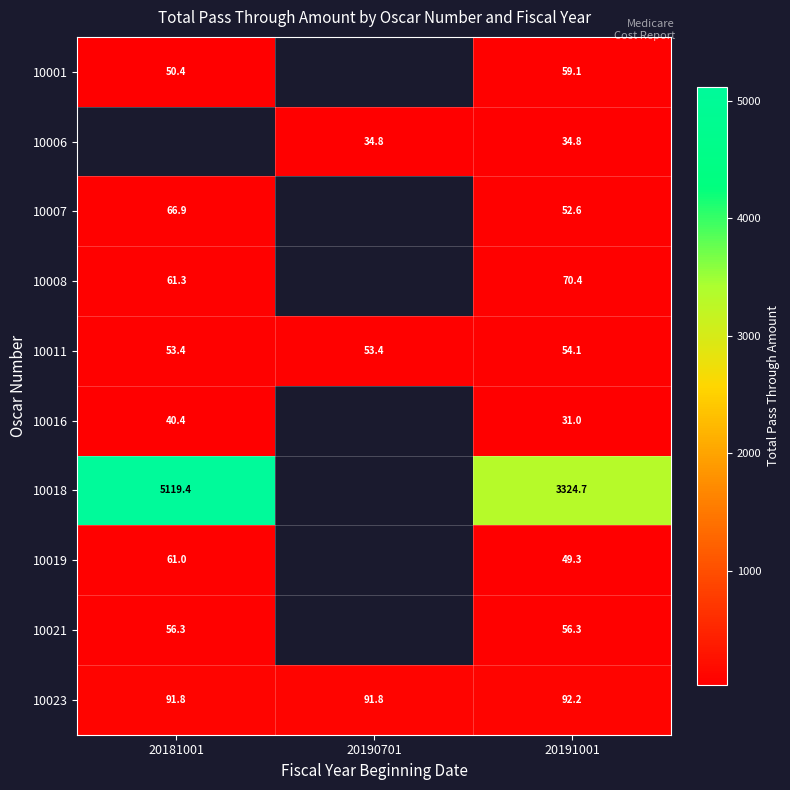

The value of 10021 at 20191001 is 12.9. True or false?

False